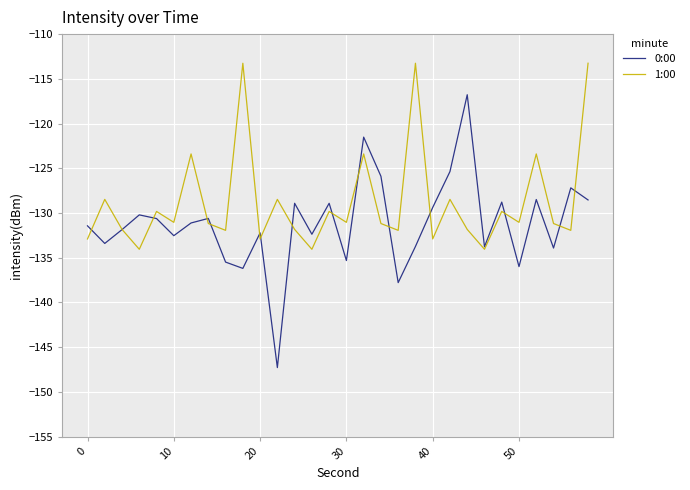

Which series has the largest total across all categories?

1:00